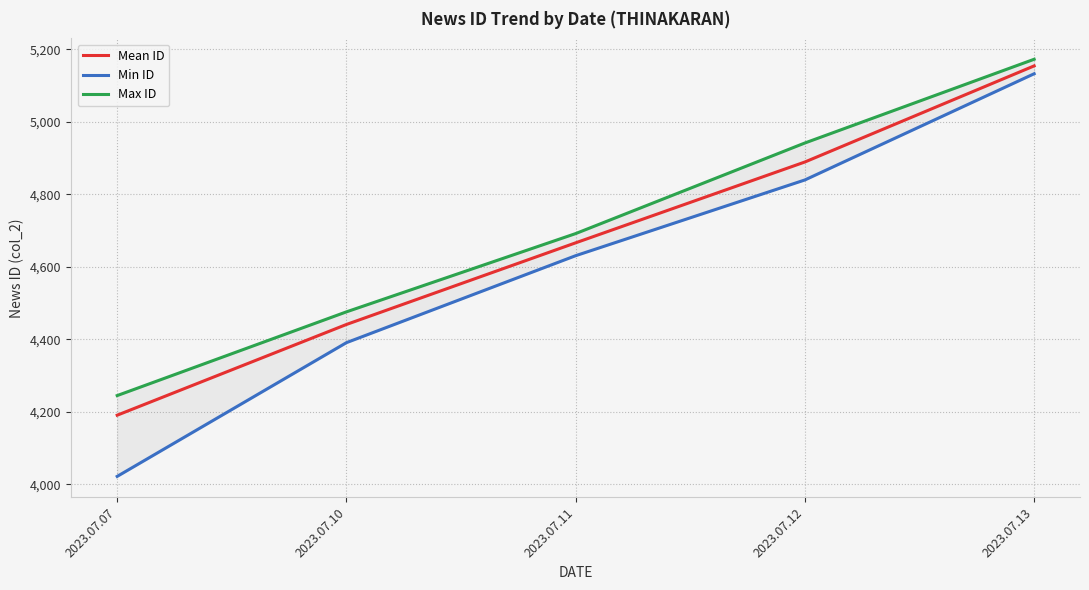

True or false: Min ID and Max ID cross at least once.

False